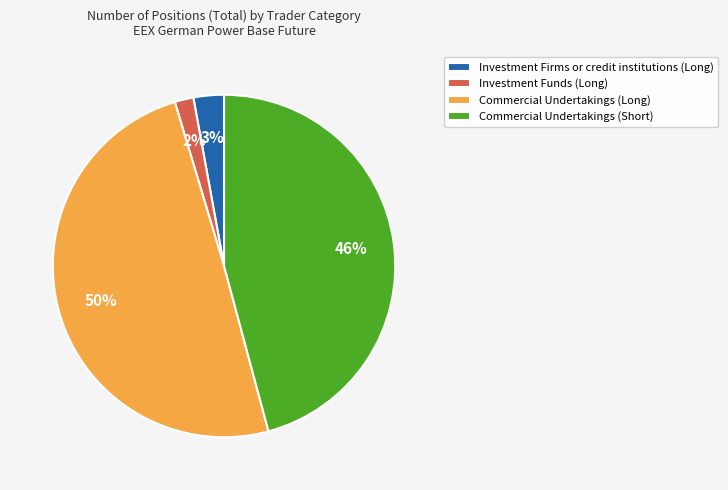

Which category has the smallest portion of the pie?

Investment Funds (Long)